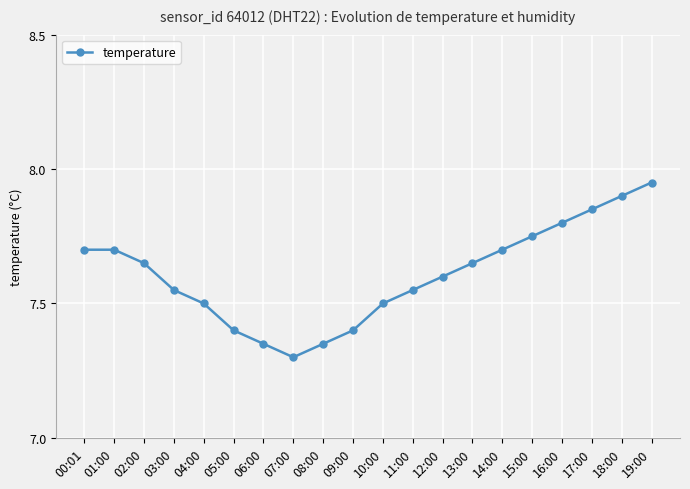

How many categories are shown in the chart?

20